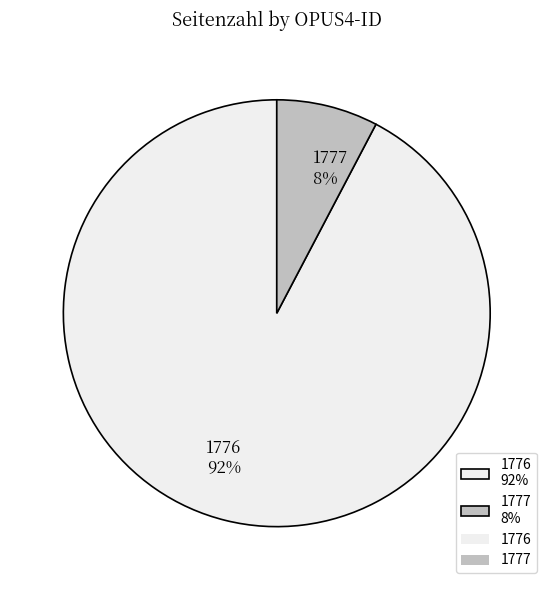

What percentage is the 1776 slice, to the nearest percent?

92%